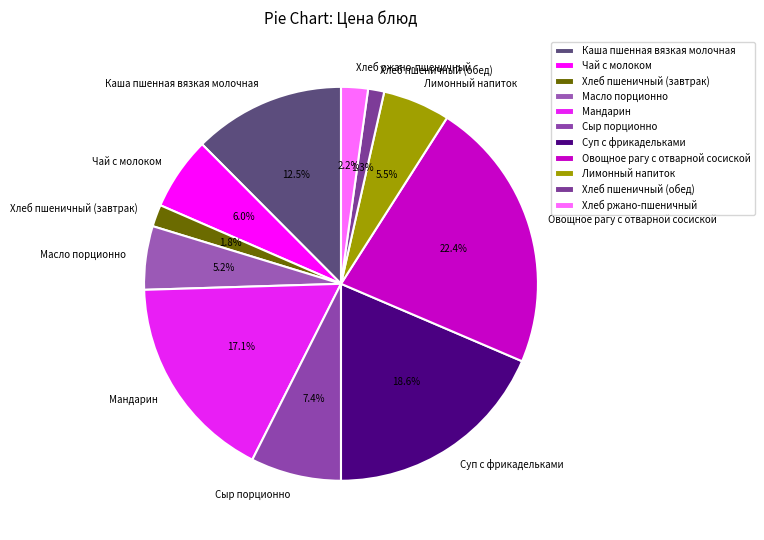

Is the sum of Масло порционно and Сыр порционно greater than half?

No